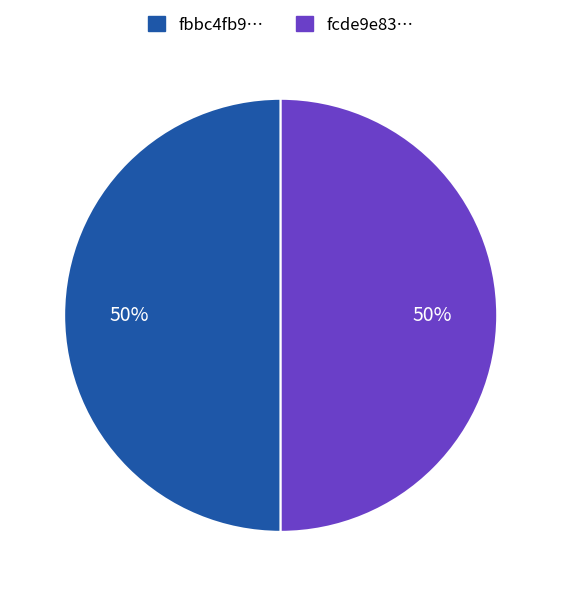

What is the ratio of the value at fcde9e83… to the value at fbbc4fb9…?

1.0